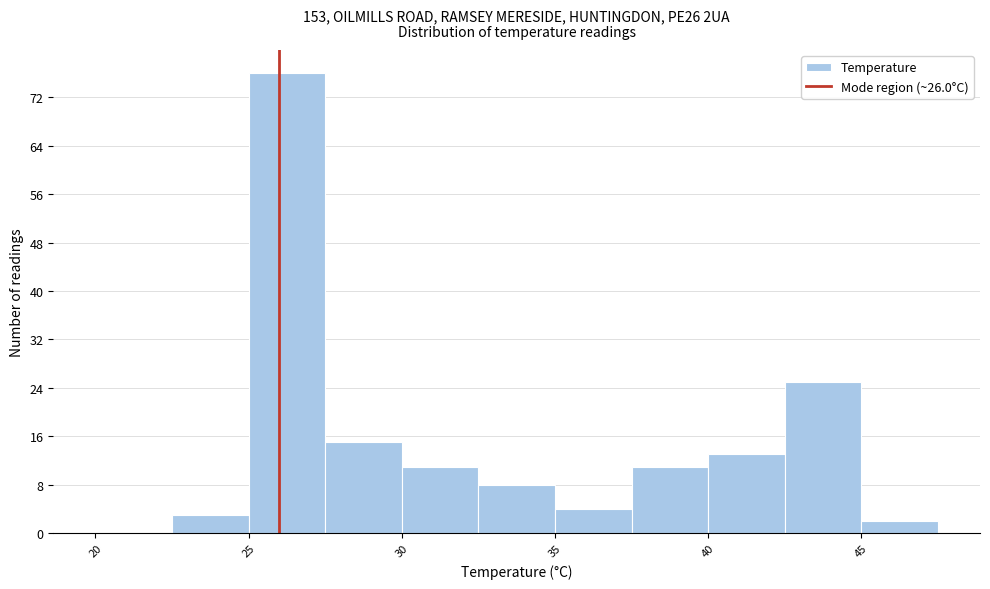

What is the height of the bar covering 30.0 to 32.5 on the x-axis? The values are not printed on the chart, so give them approximately, as read against the axis.

11